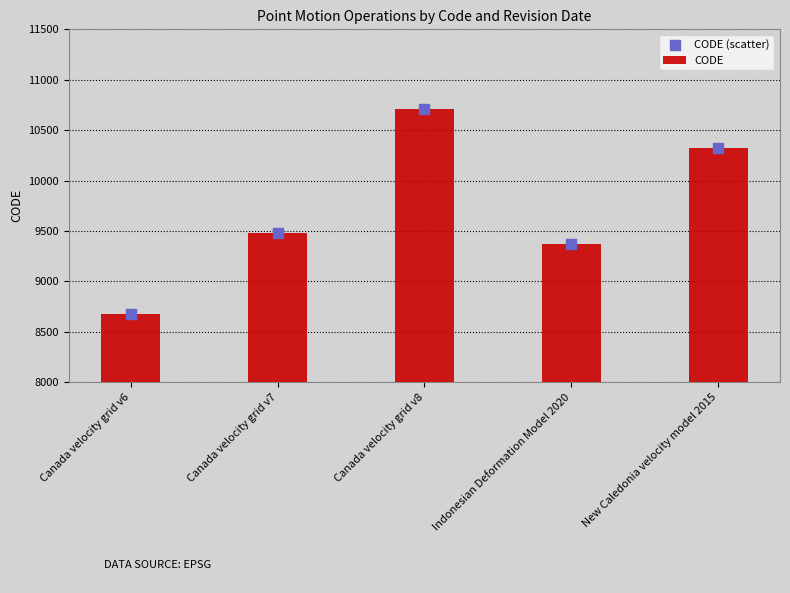

What is the total value across all series at Indonesian Deformation Model 2020?

18750